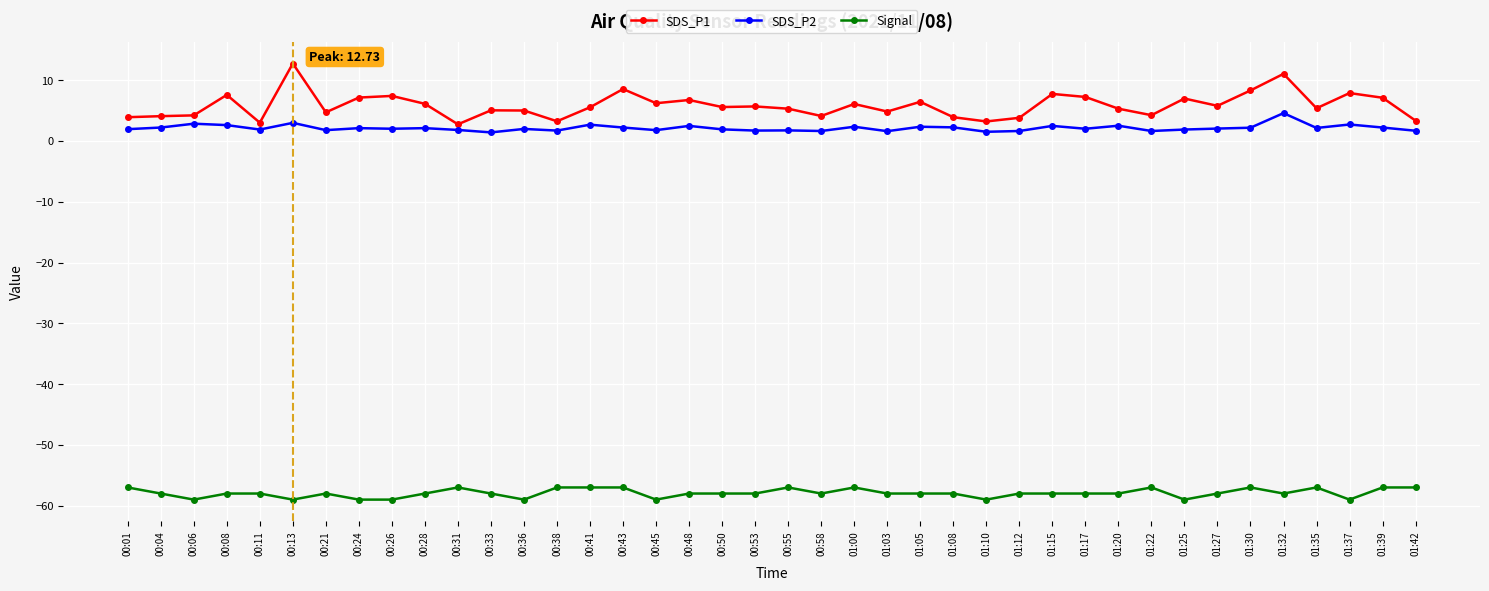

What is the sum of all SDS_P1 values?

232.9